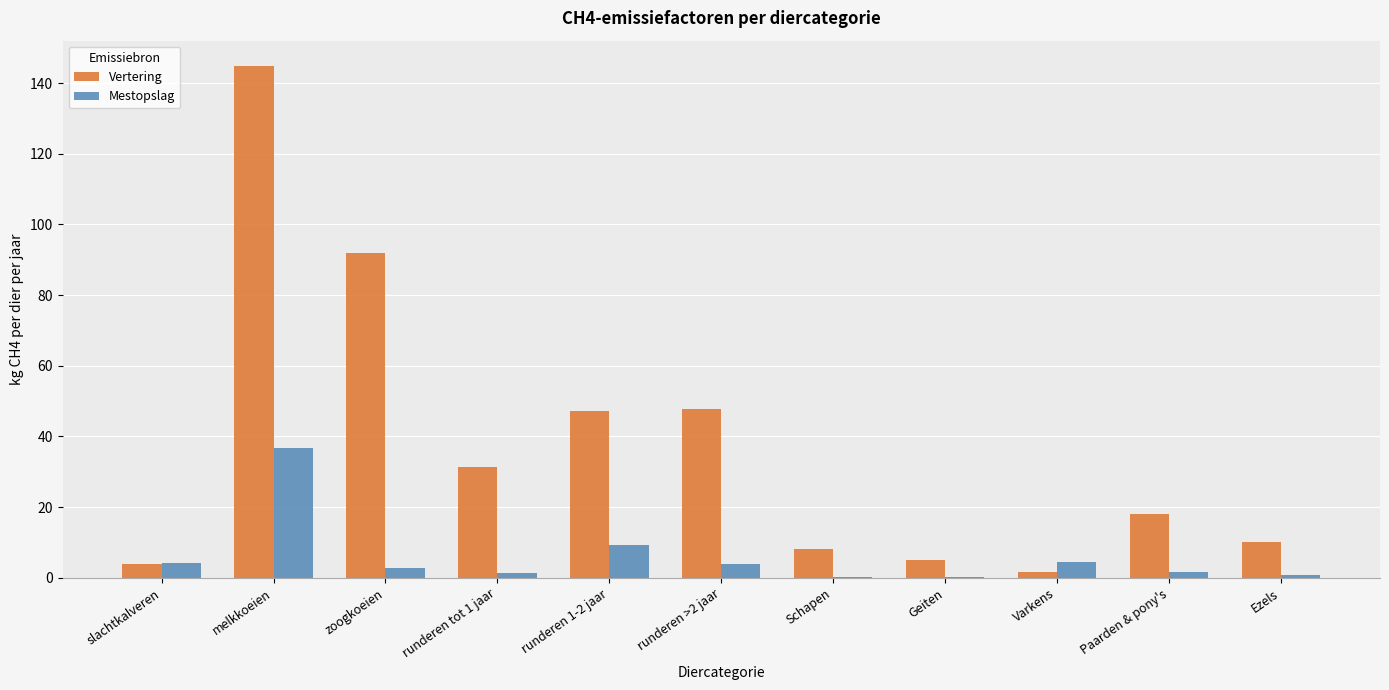

What is the greatest value displayed?

144.8